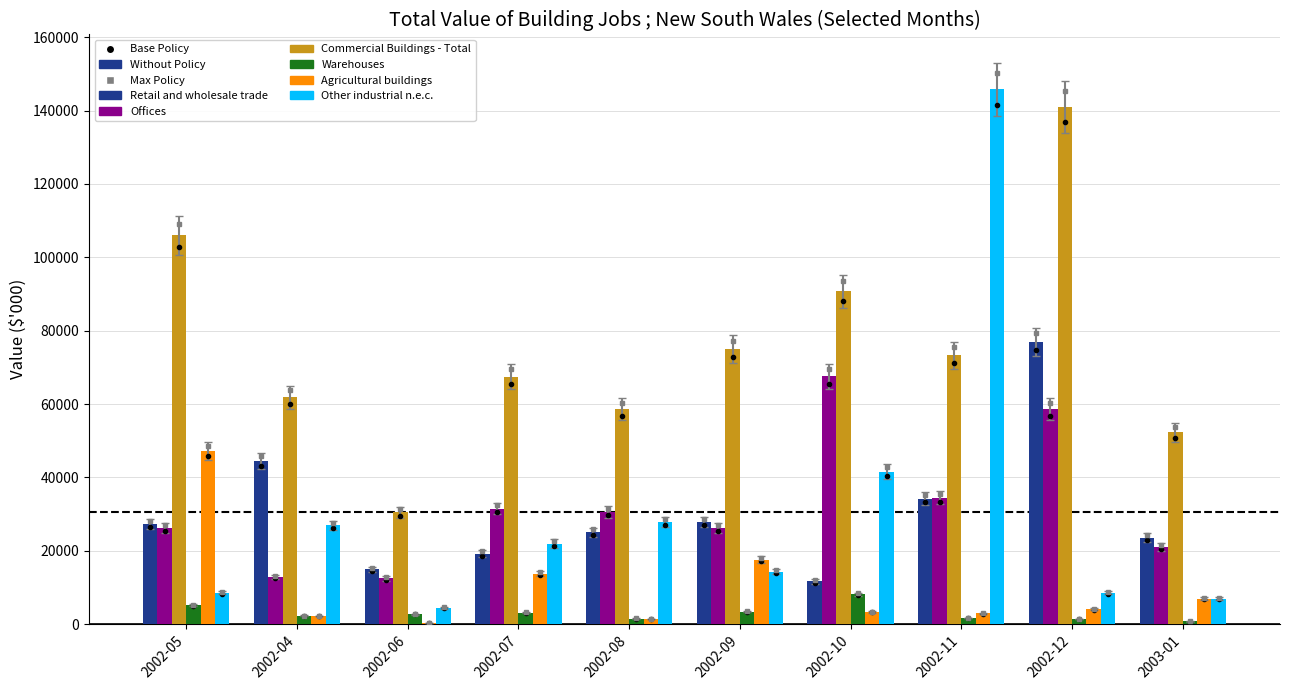

Where does the Commercial Buildings - Total series first go above 73263?

2002-05